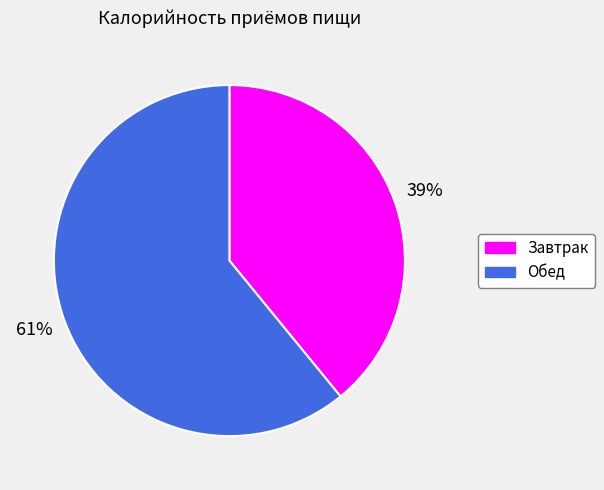

Count the number of slices in the pie.

2